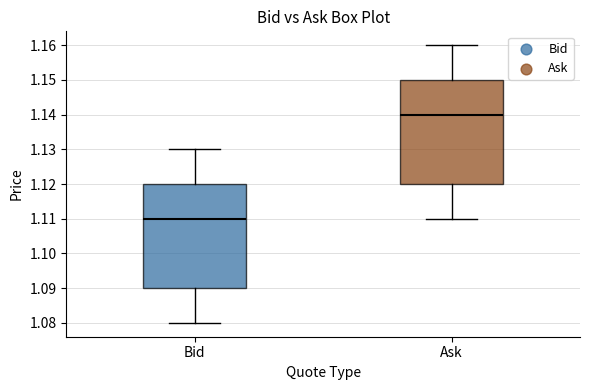

Reading left to right, read every box against the y-axis: the position of its median line, the range the box covers, and the ends of its whiskers. The values are not printed on the chart, so give them approximately, as read against the axis.

Bid: median 1.11, box 1.09 to 1.12, whiskers 1.08 to 1.13
Ask: median 1.14, box 1.12 to 1.15, whiskers 1.11 to 1.16